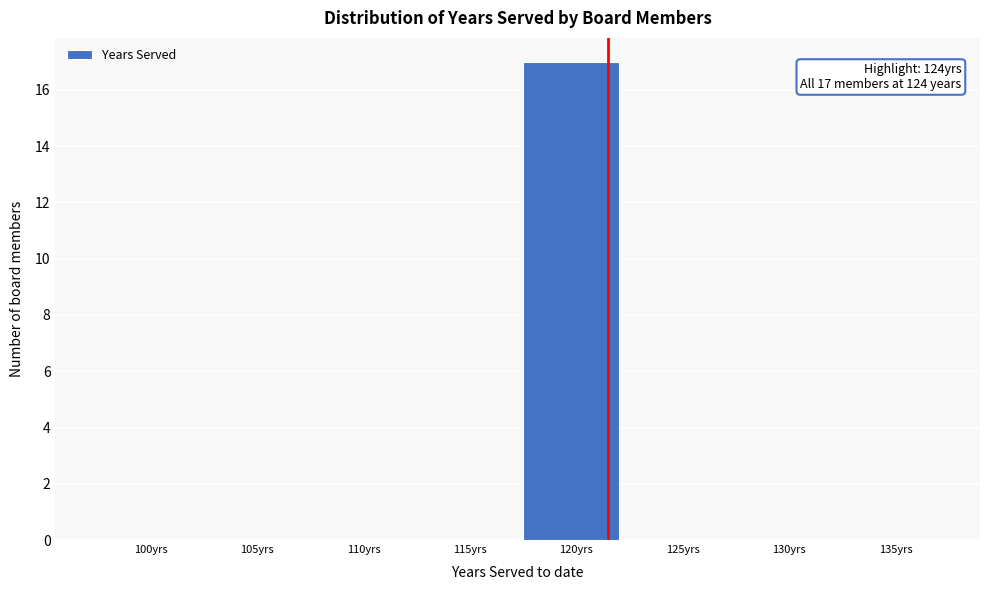

Reading left to right, list all the values displayed in this chart.

100yrs=0	105yrs=0	110yrs=0	115yrs=0	120yrs=17	125yrs=0	130yrs=0	135yrs=0